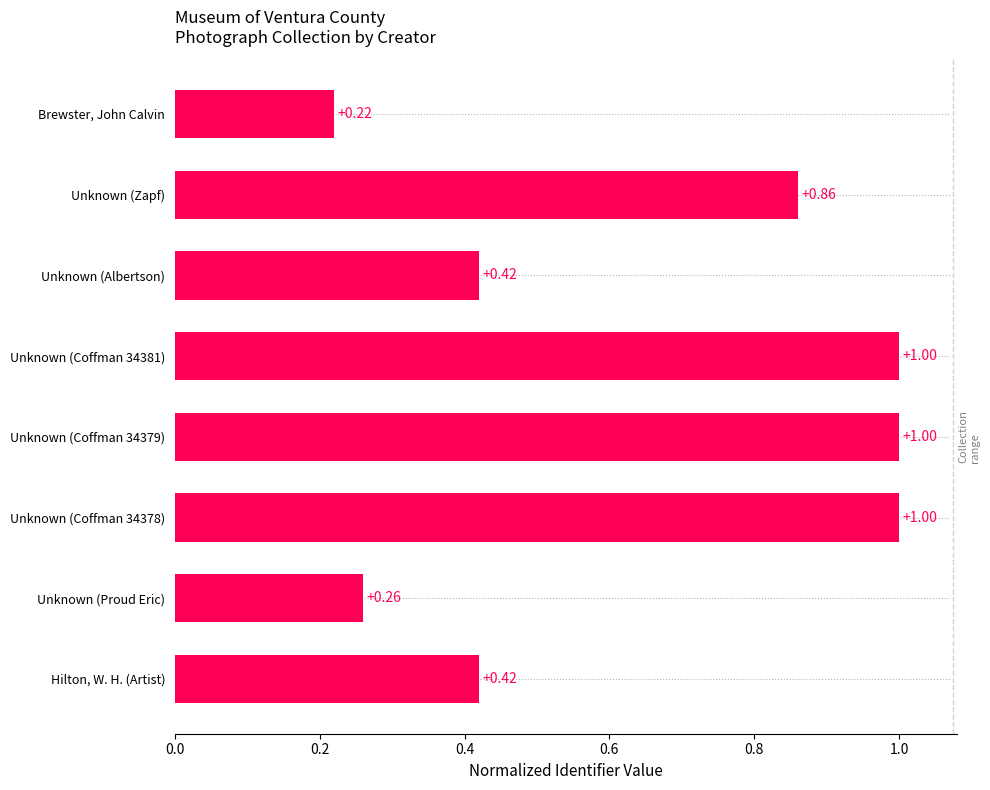

What is the label of the 7th bar from the top?

Unknown (Proud Eric)